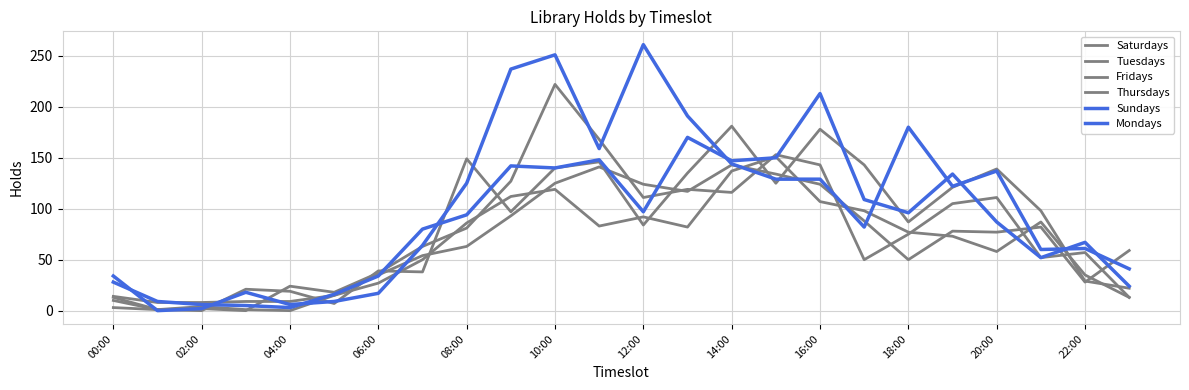

Which series ends up on top after the final intersection of Thursdays and Mondays?

Mondays